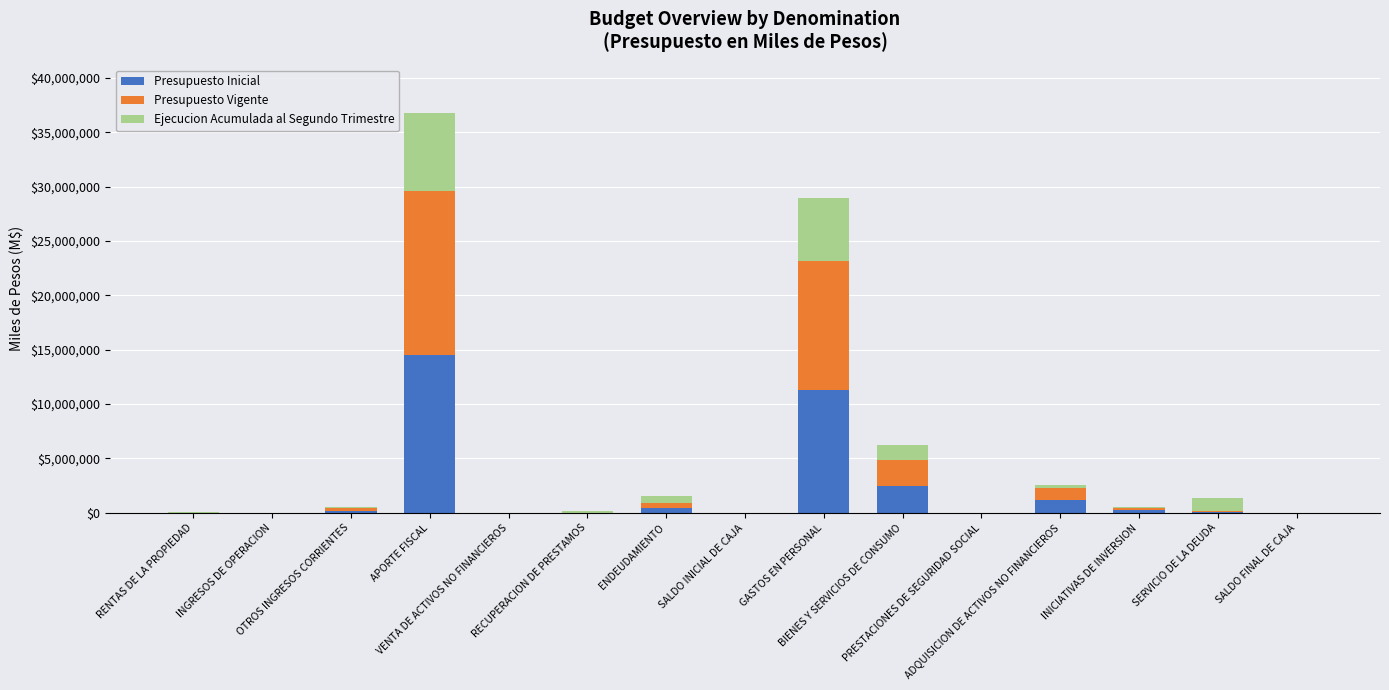

What is the maximum value for Presupuesto Inicial?

14500228